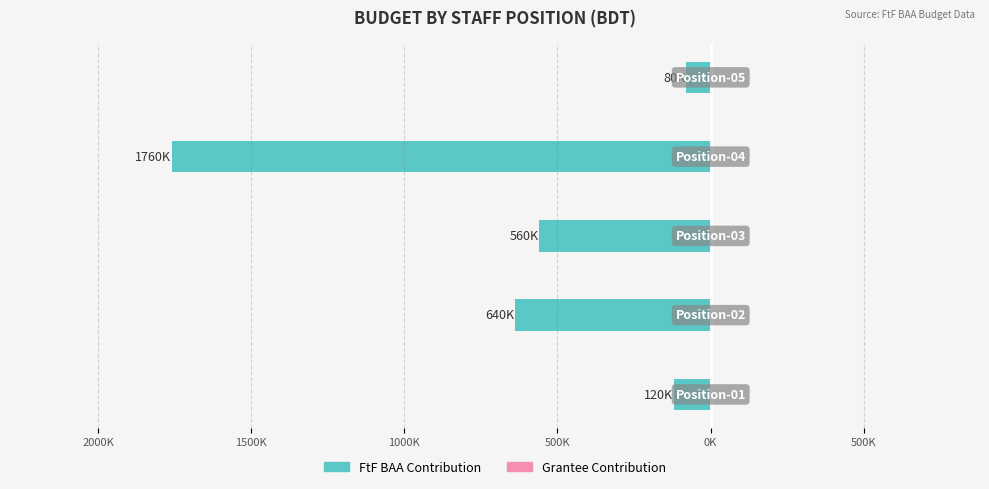

The Grantee Contribution series shows 0.2 at 500K. True or false?

False